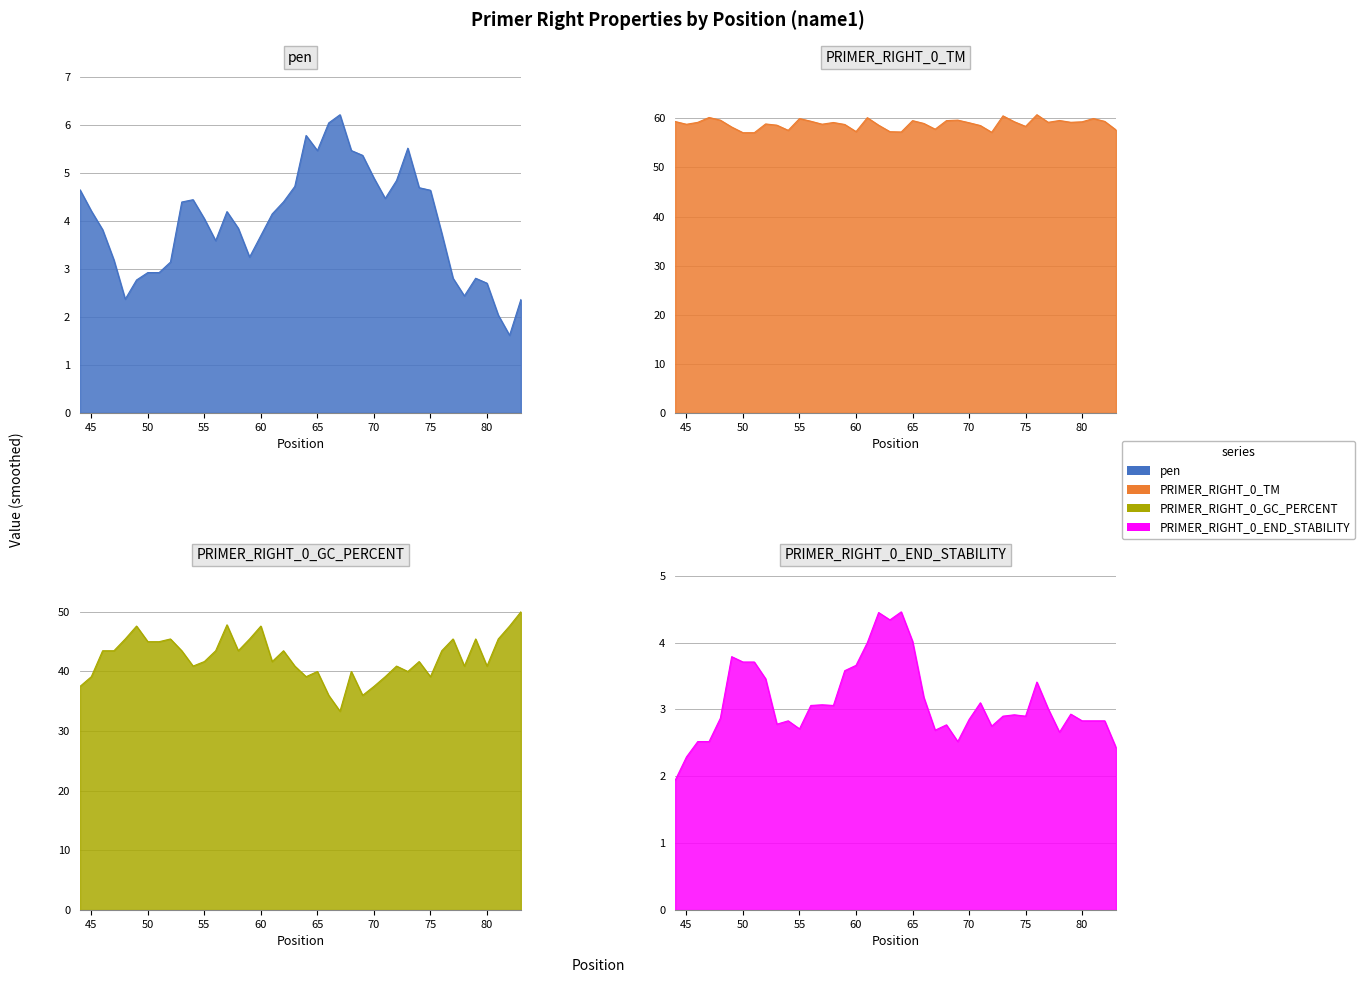

What are all the series names shown in the legend?

pen, PRIMER_RIGHT_0_TM, PRIMER_RIGHT_0_GC_PERCENT, PRIMER_RIGHT_0_END_STABILITY